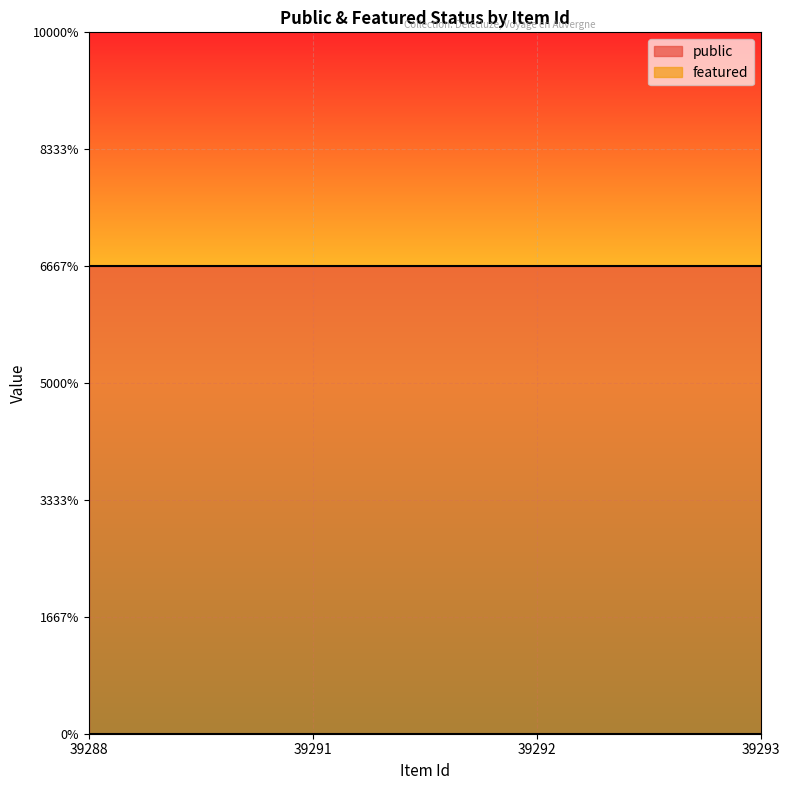

The public series shows 1 at 39288. True or false?

False